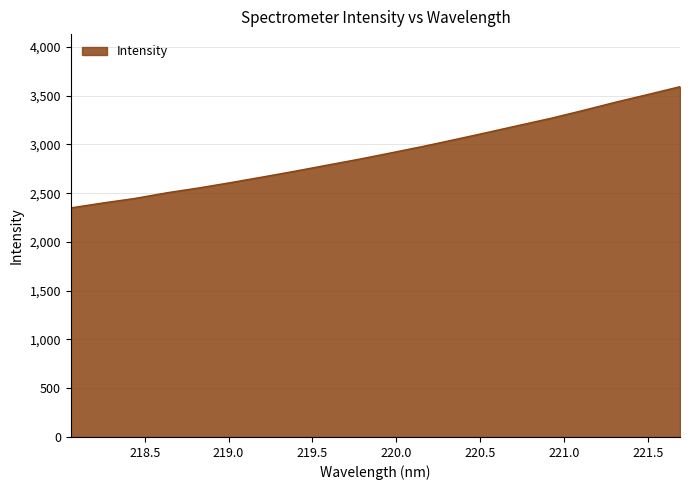

What is the maximum value shown in the chart?

3592.6